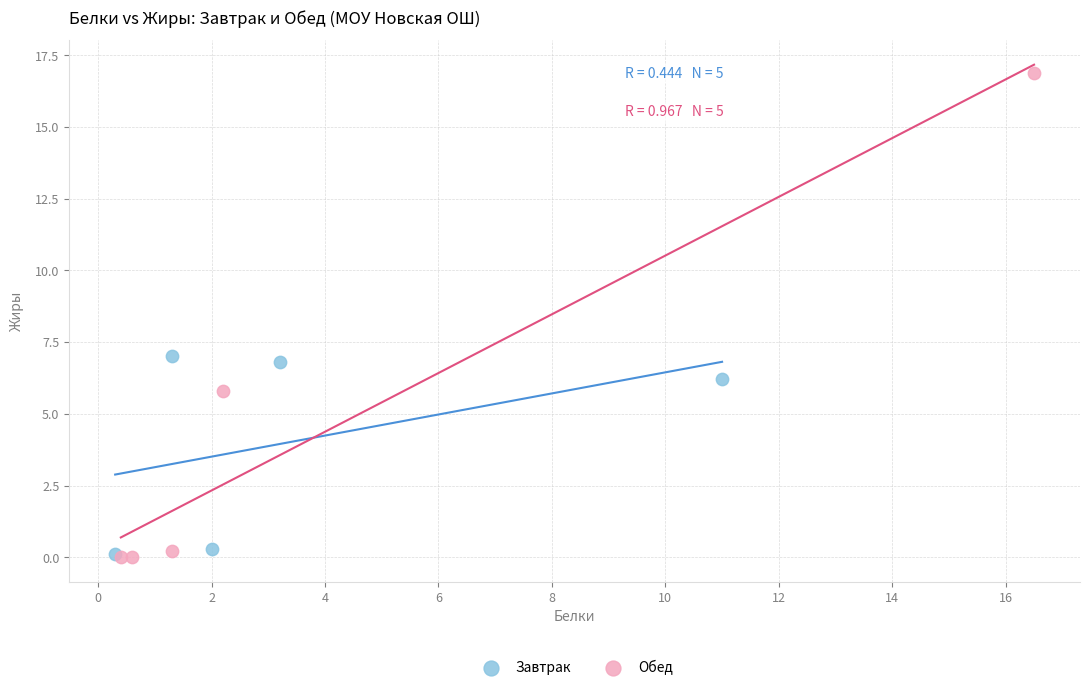

Which series contains the highest Y value?

Обед